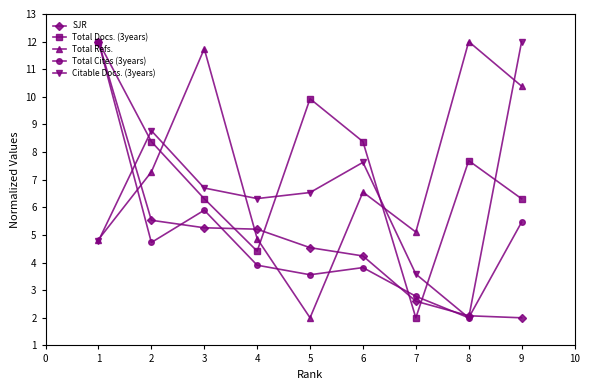

How many categories are shown in the chart?

9